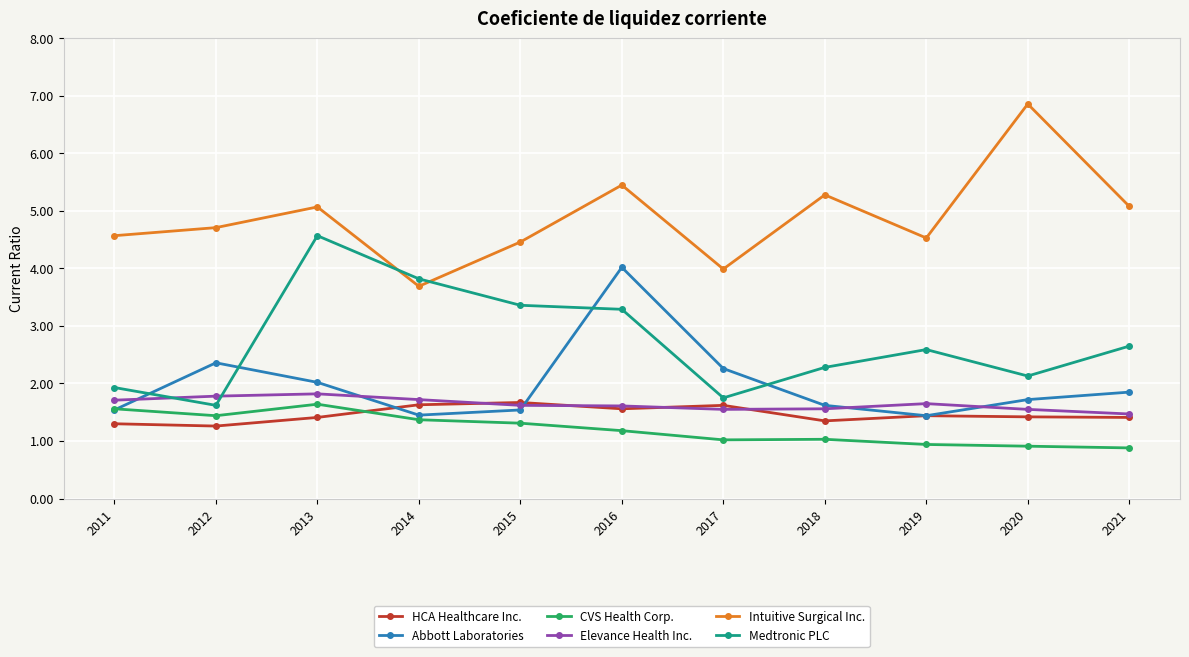

In Medtronic PLC, how many points are lower than both neighbors (excluding endpoints)?

3